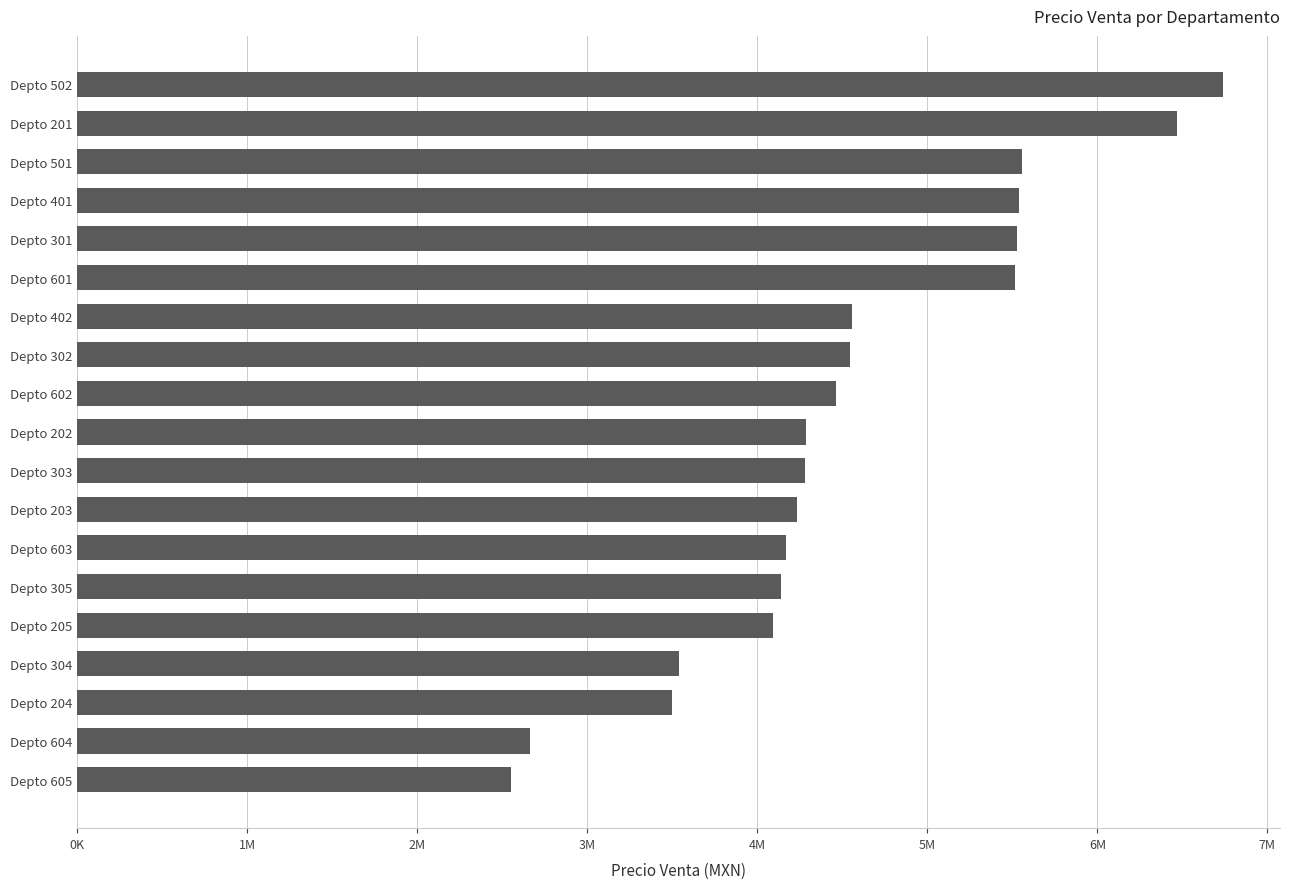

Which category has the highest value across all series?

Depto 502